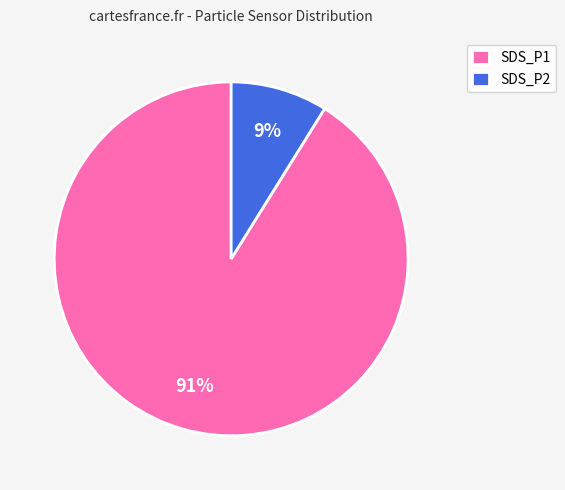

Does SDS_P2 account for over 50% of the chart?

No